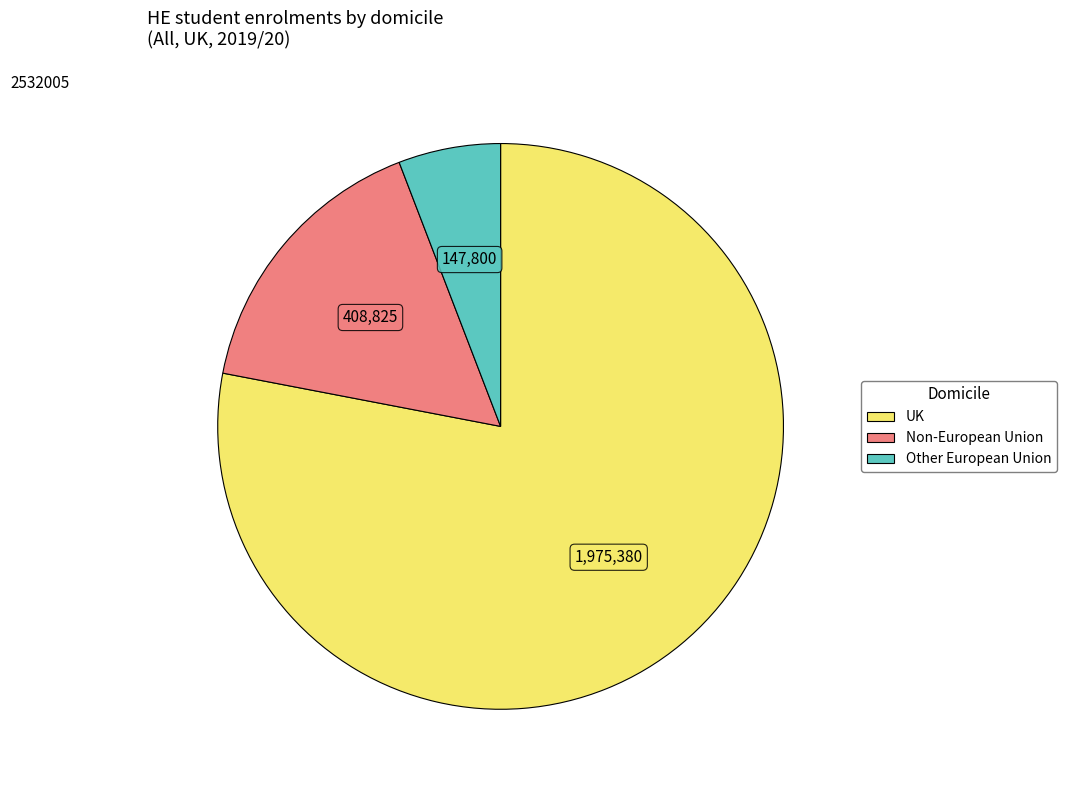

The Other European Union slice represents 6% of the pie. True or false?

True